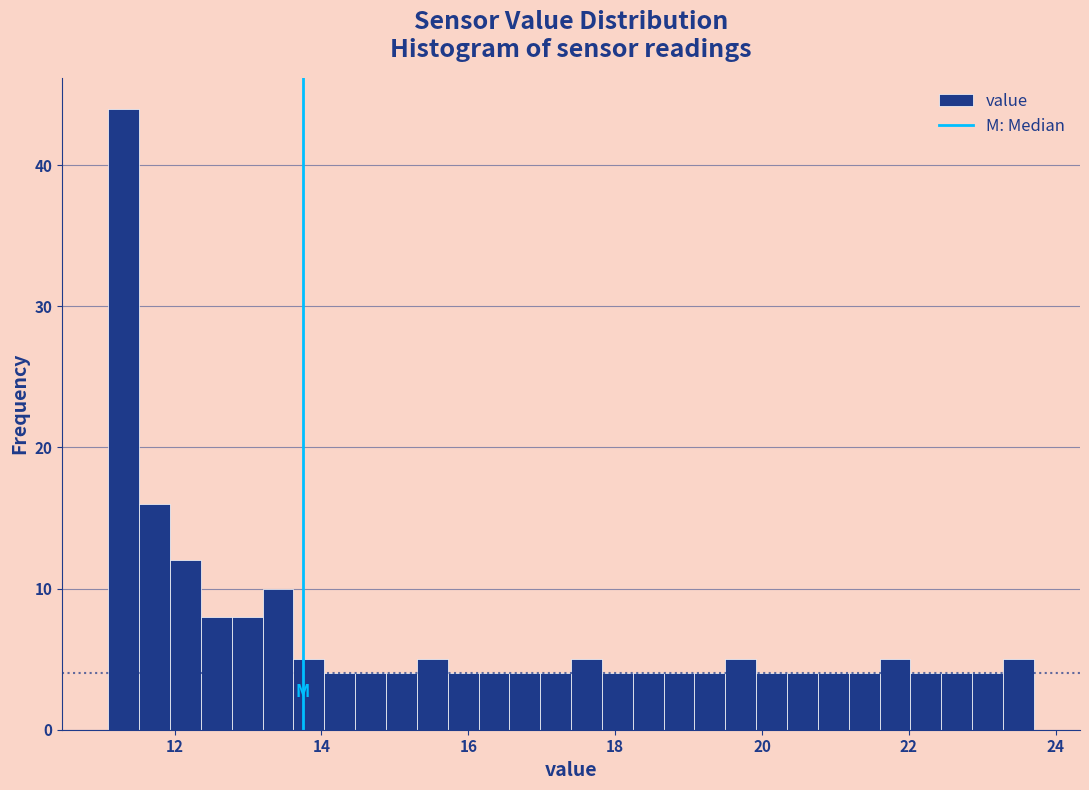

Around what value on the x-axis is the tallest bar? Give the approximate position of its centre, as read against the axis.

11.4